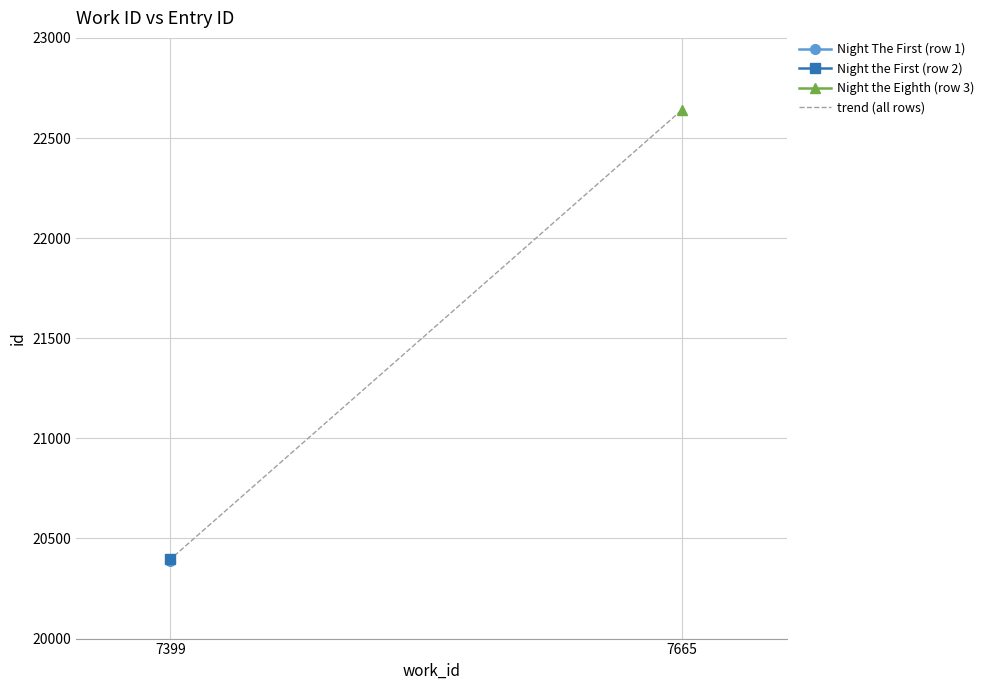

How many data points are less than 20396?

1